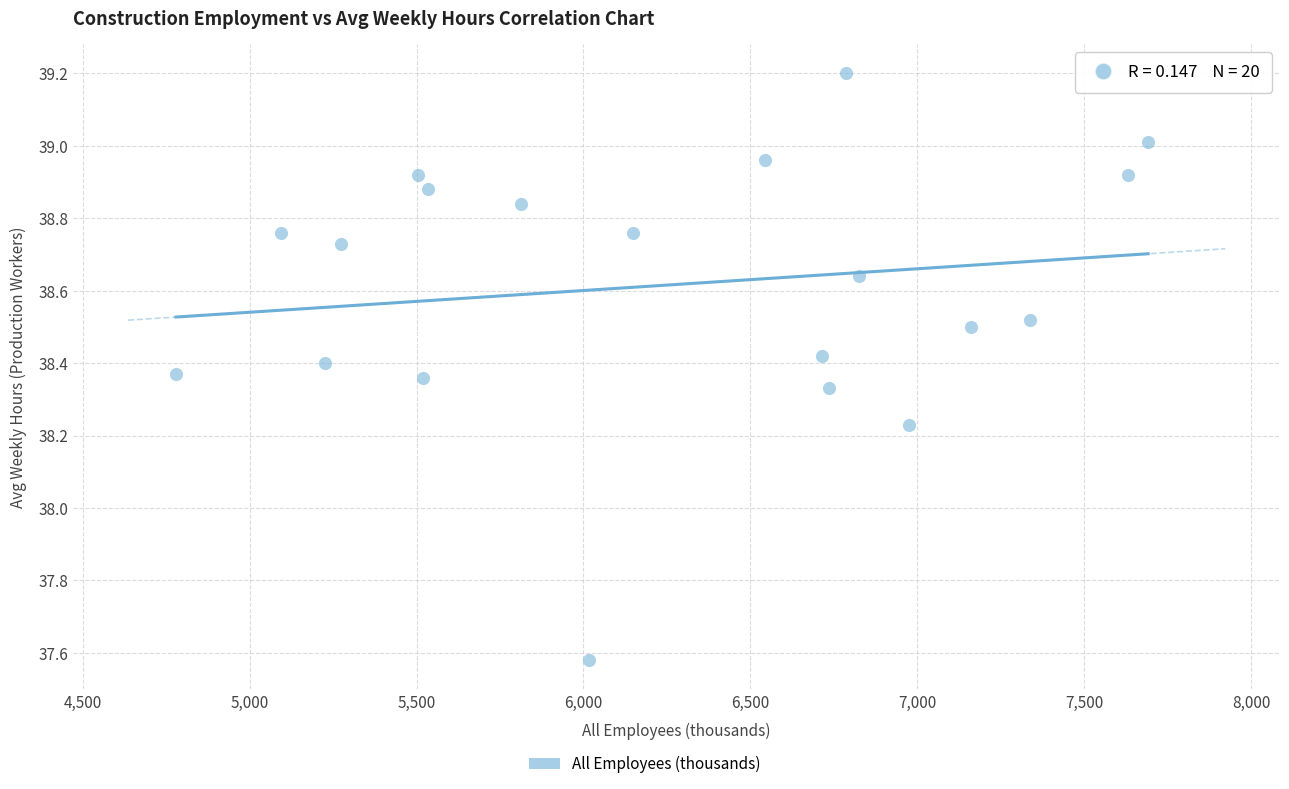

What is the range of X values (max minus min)?

2911.8